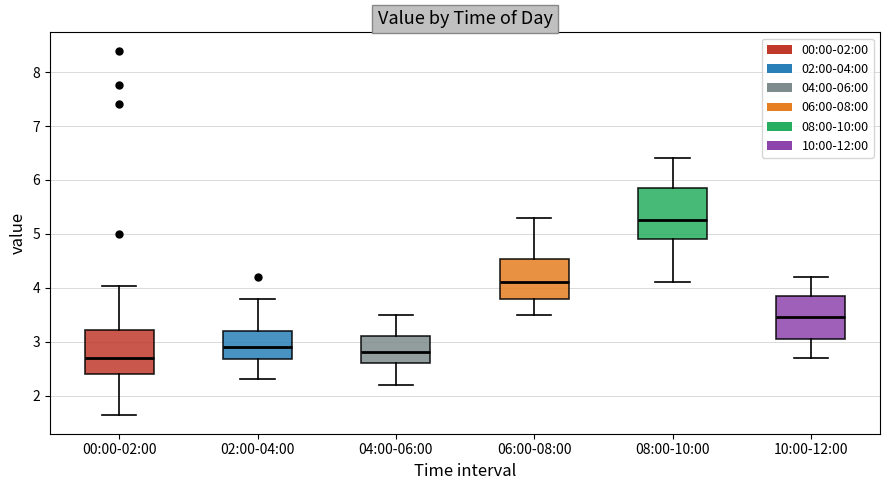

Where is the upper edge of the box for 08:00-10:00 on the y-axis? The values are not printed on the chart, so give them approximately, as read against the axis.

5.9